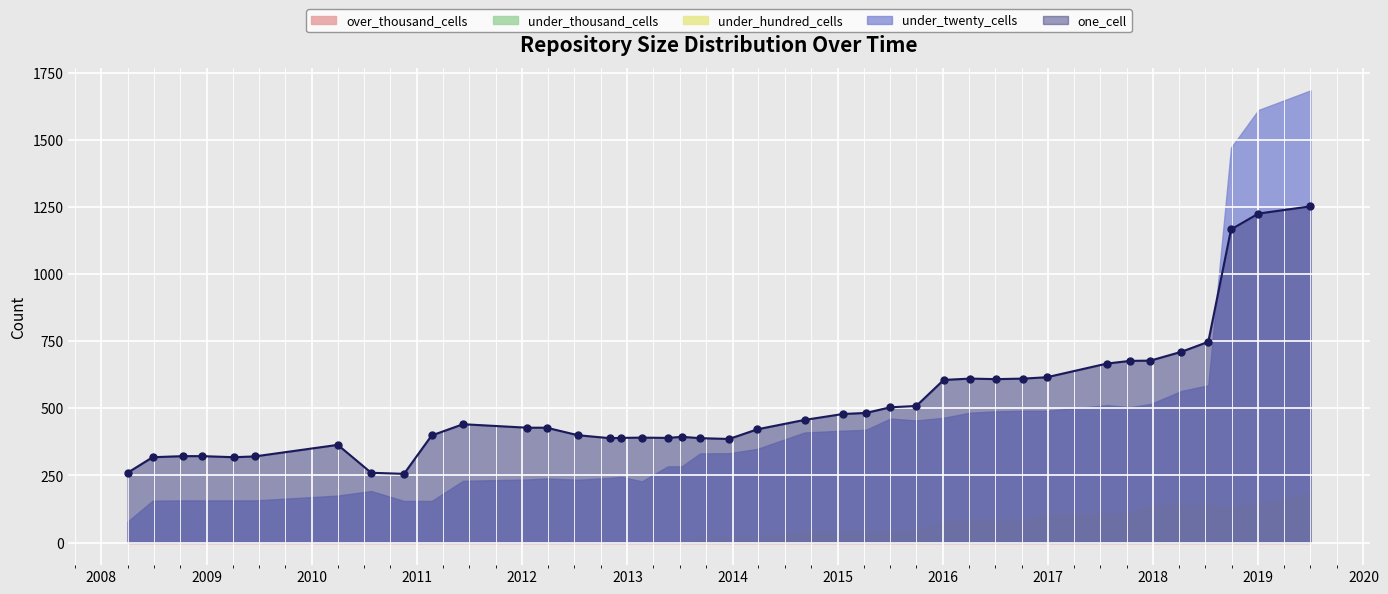

At which label does one_cell reach its minimum?

2010-11-17